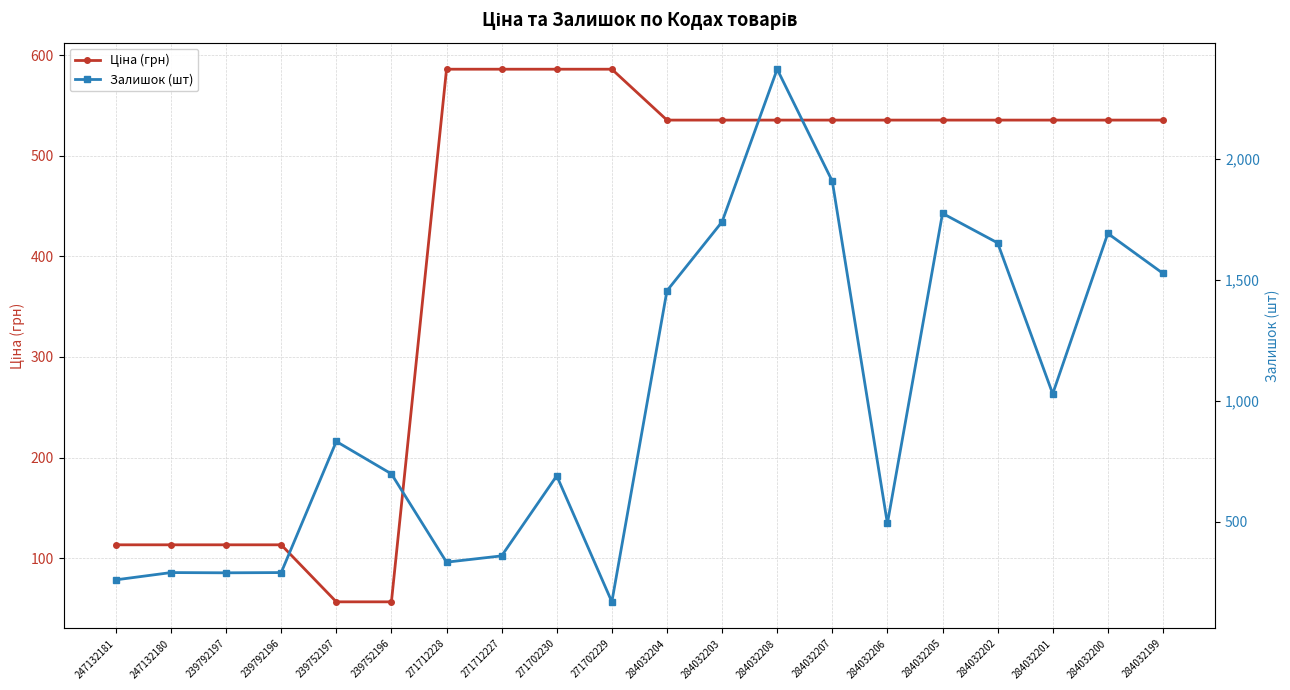

At 239752197, list the series in order from largest to smallest.

Залишок (шт), Ціна (грн)